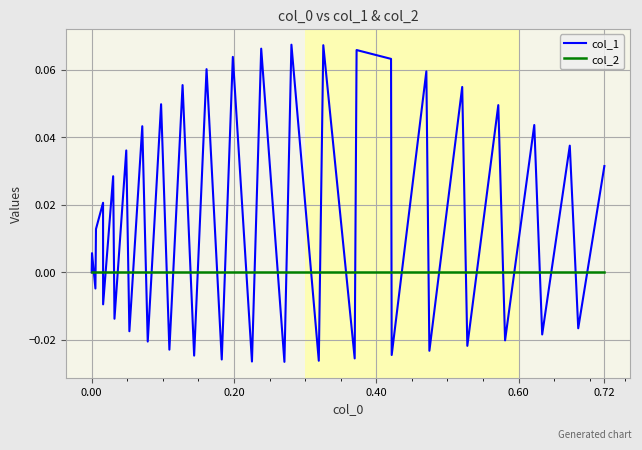

Rank the series by their maximum value, from lowest to highest.

col_2, col_1